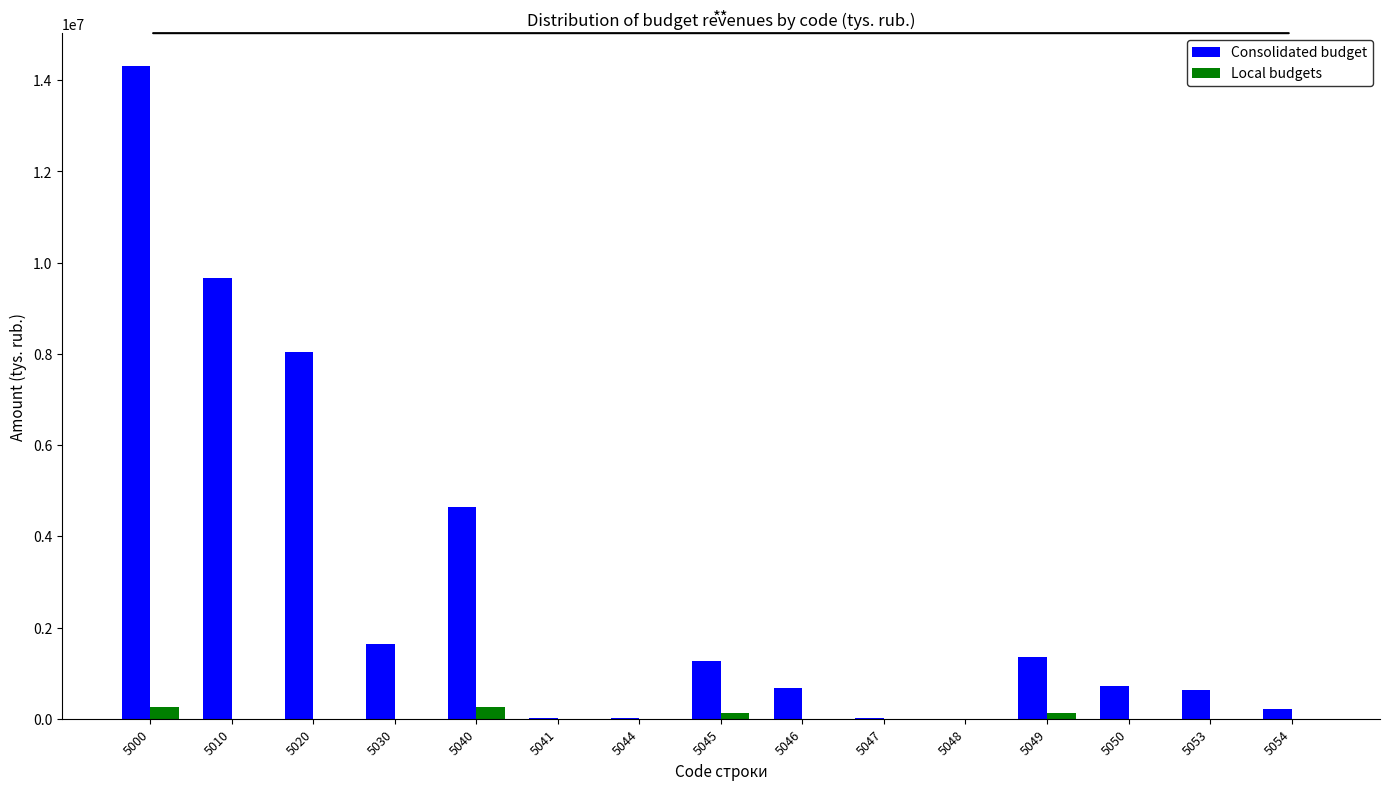

Is it true that Consolidated budget equals 9662996 at 5010?

True